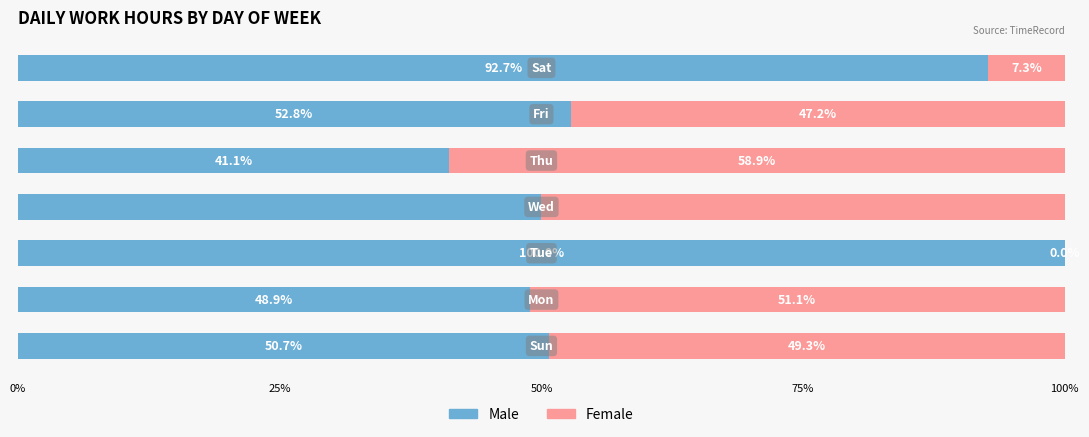

What is the highest value of the Male series?

100.0